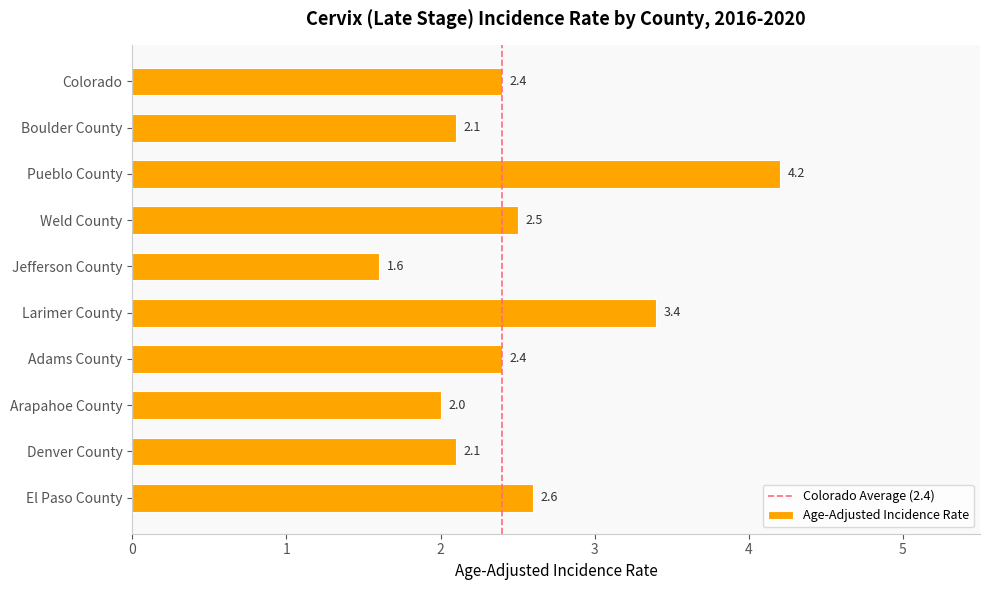

At which category does the chart reach its peak across all series?

Pueblo County